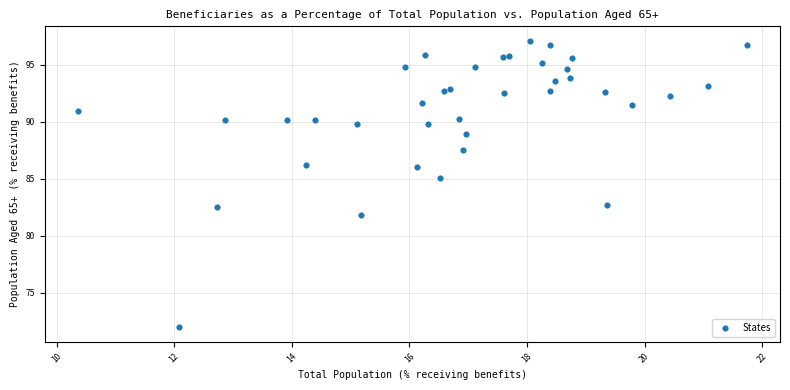

What Y value in the scatter plot is closest to 84?

85.0